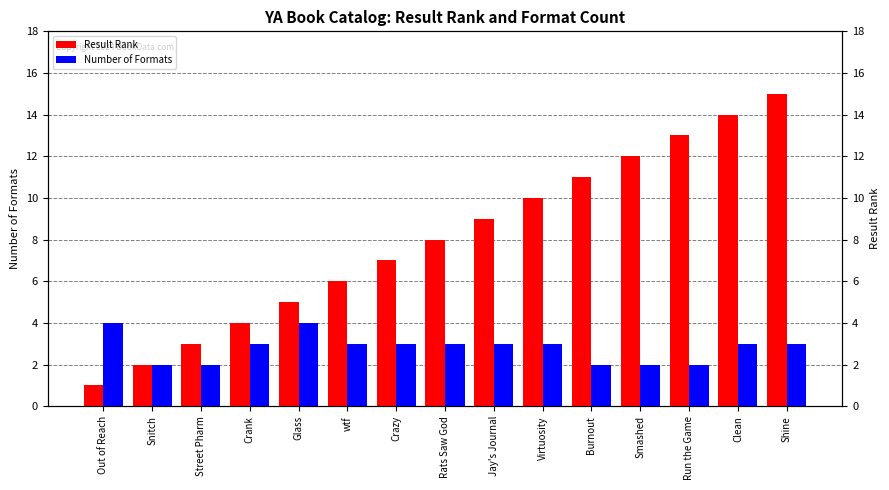

How many Number of Formats values are between 2 and 3?

13